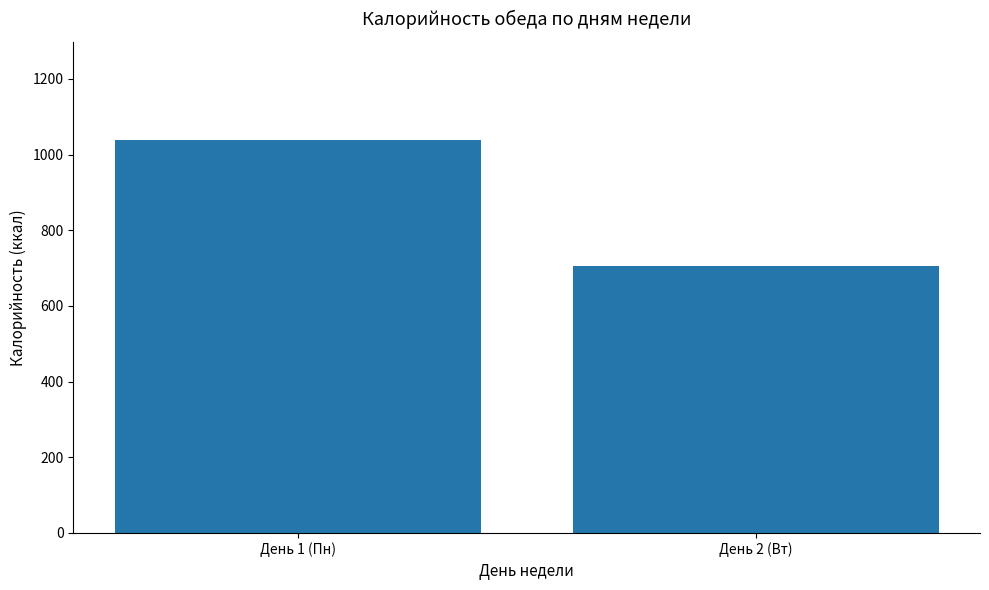

Which label corresponds to the smallest value in the chart?

День 2 (Вт)